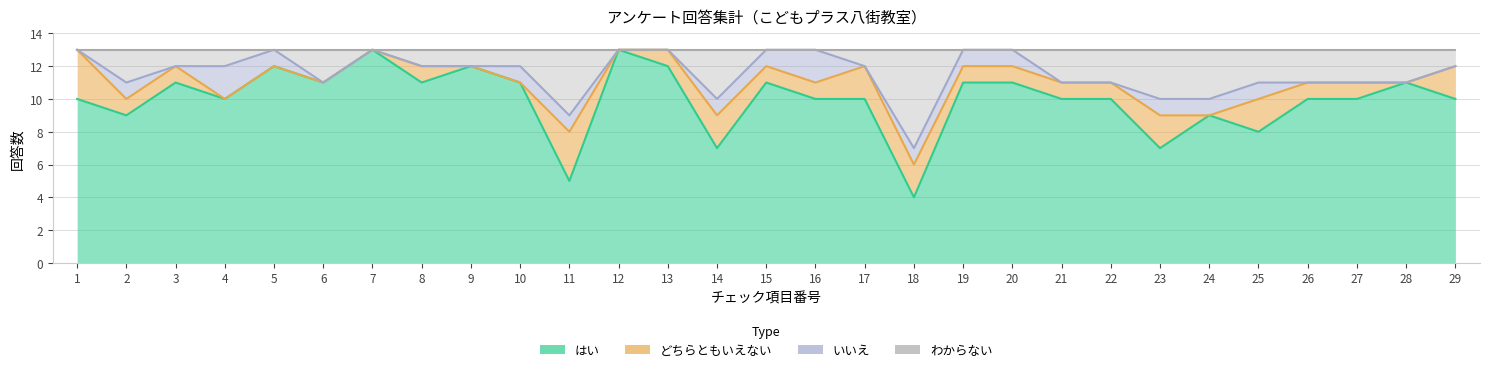

Between 4 and 19, which is larger?

19